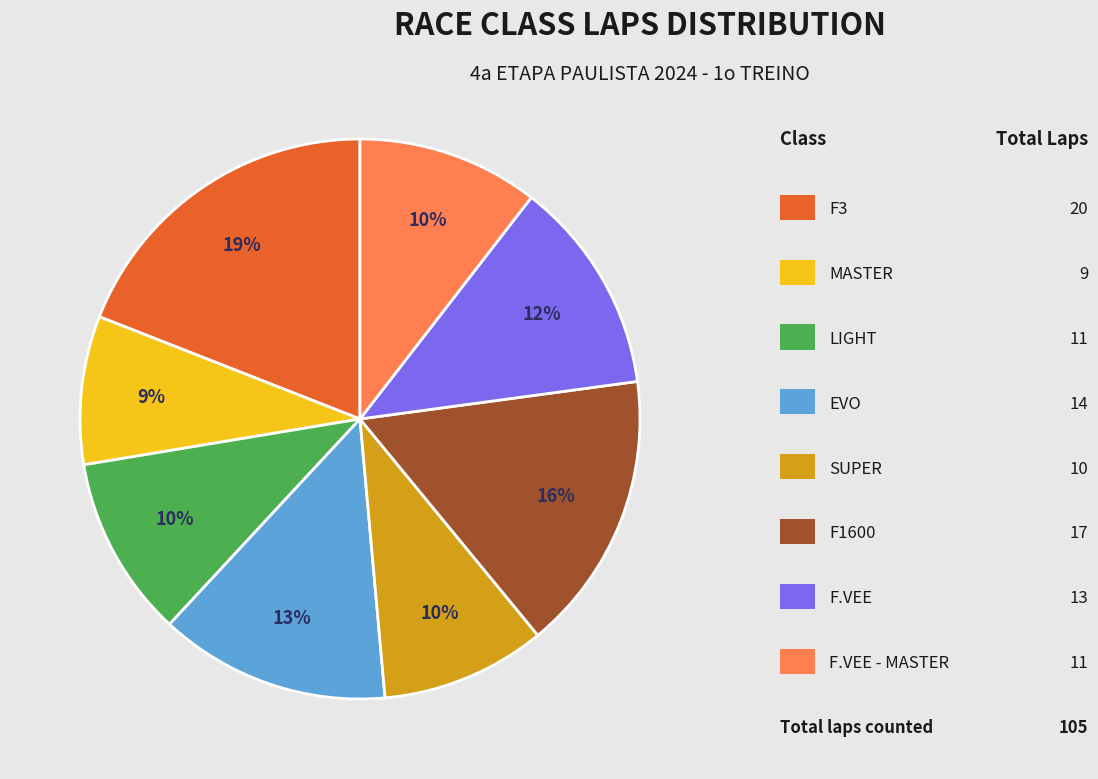

Does any single category account for the majority?

No